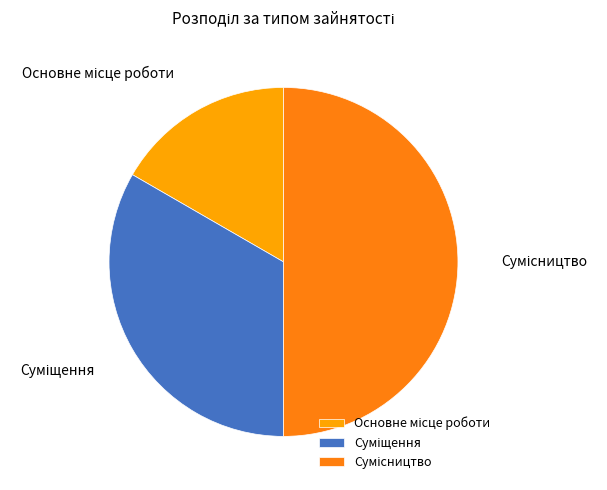

To the nearest percent, what is the average slice percentage?

33%